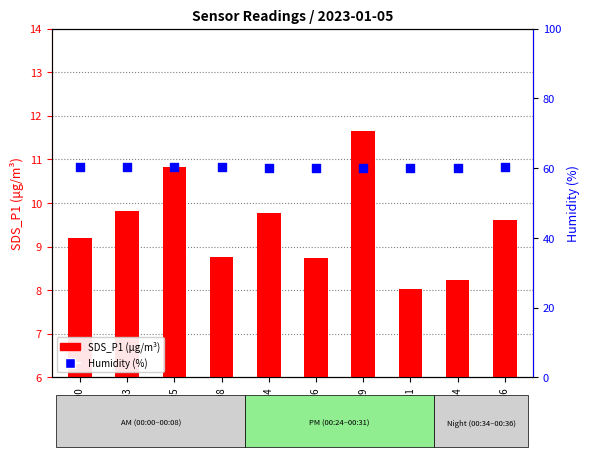

What is the total value across all series at 00:00?

69.4